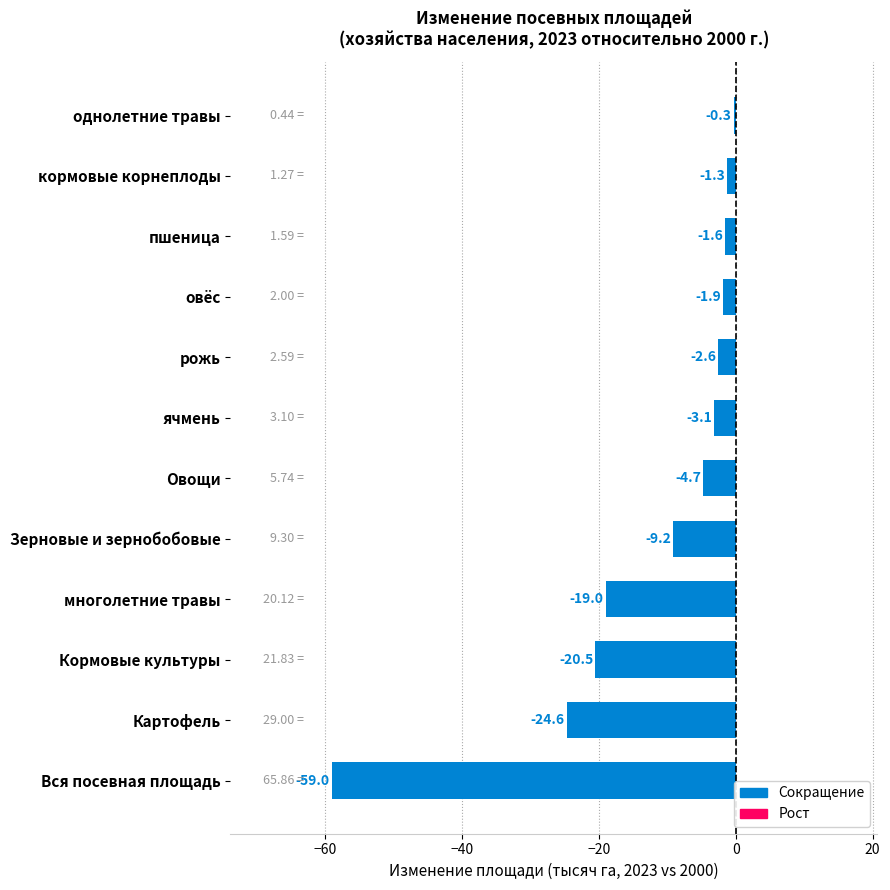

Between Картофель and многолетние травы, which is larger?

многолетние травы